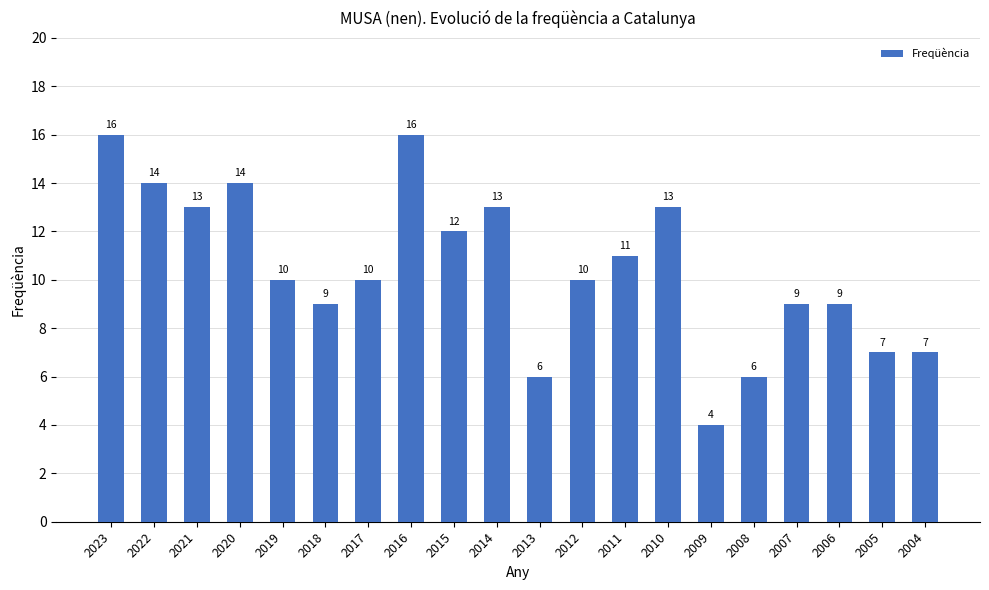

Reading right to left, transcribe all the data shown in this chart.

2004=7	2005=7	2006=9	2007=9	2008=6	2009=4	2010=13	2011=11	2012=10	2013=6	2014=13	2015=12	2016=16	2017=10	2018=9	2019=10	2020=14	2021=13	2022=14	2023=16